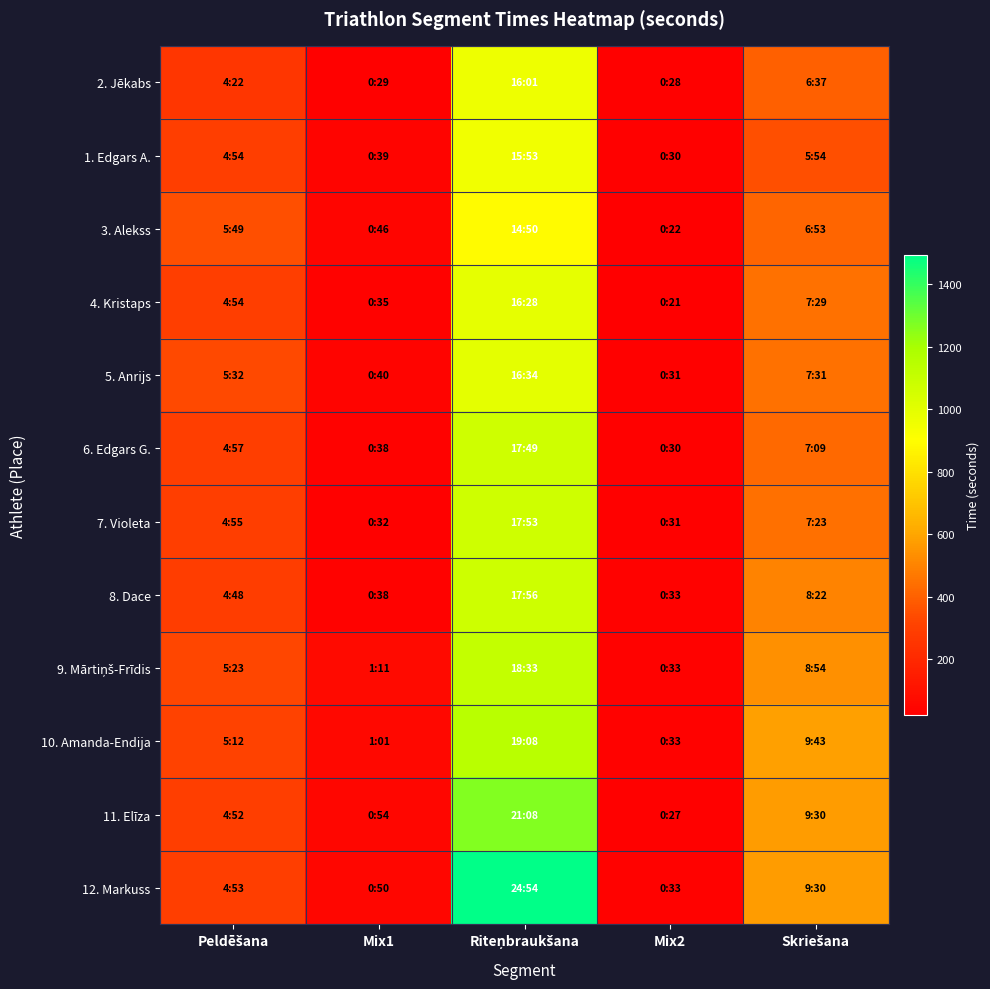

What is the total value across all series at Peldēšana?

3631